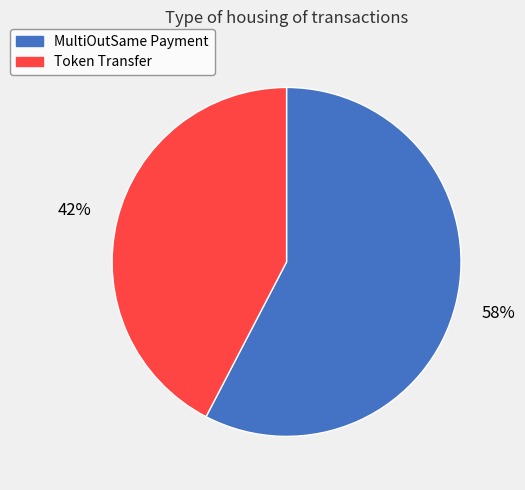

Is it true that MultiOutSame Payment is 46% of the pie?

False